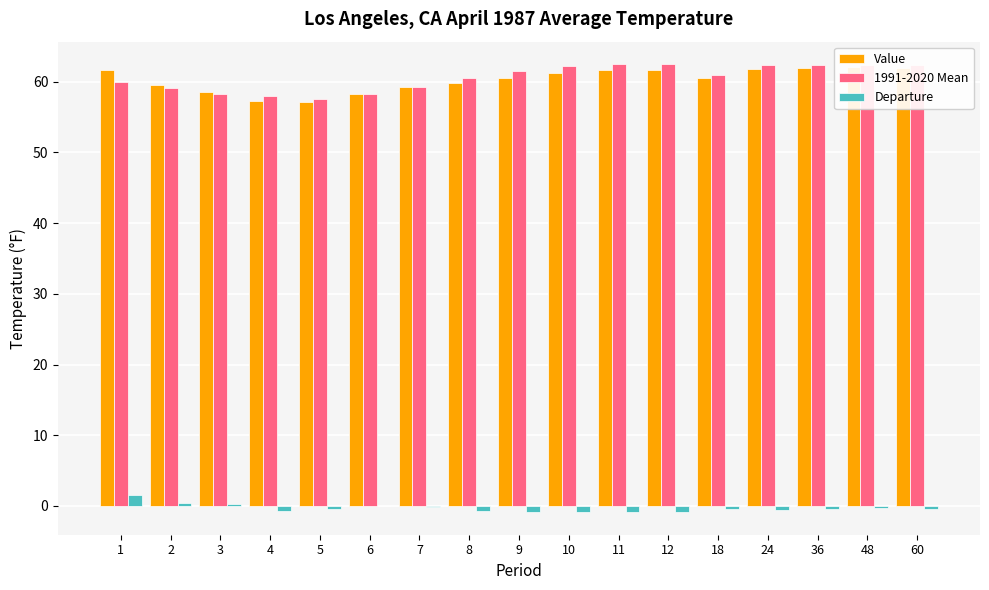

Is the value of Departure at 8 greater than the value of Value at 9?

No